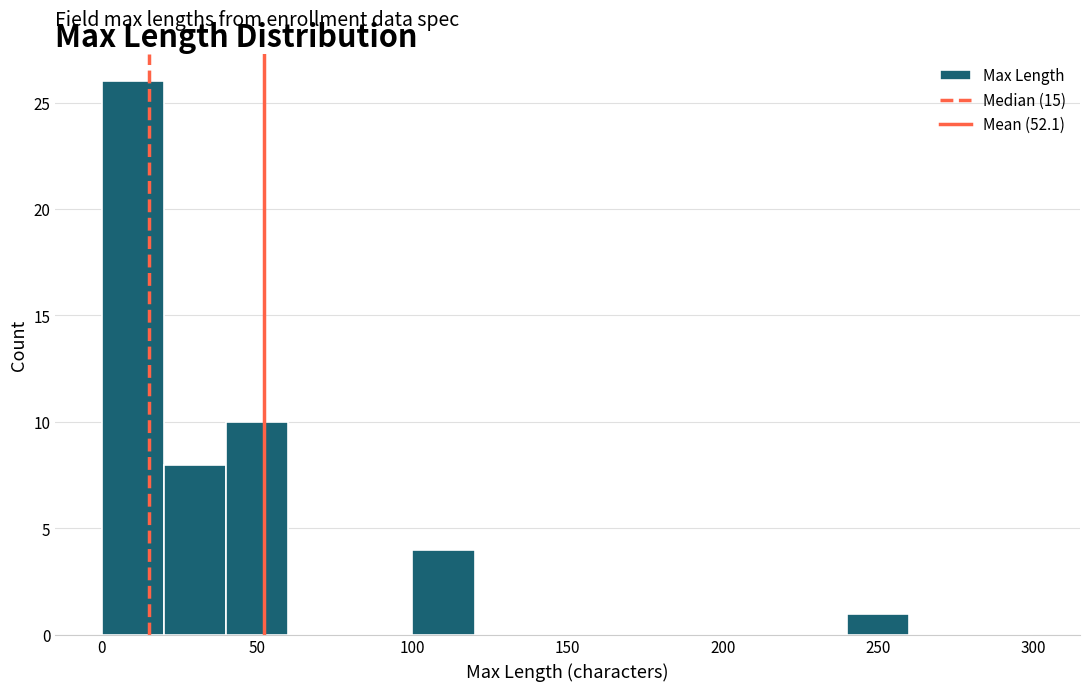

Reading left to right, transcribe this chart: for each bar, give the range it covers on the x-axis and its height. The values are not printed on the chart, so give them approximately, as read against the axis.

0 to 20: 26
20 to 40: 8
40 to 60: 10
60 to 80: 0
80 to 100: 0
100 to 120: 4
120 to 140: 0
140 to 160: 0
160 to 180: 0
180 to 200: 0
200 to 220: 0
220 to 240: 0
240 to 260: 1
260 to 280: 0
280 to 300: 0